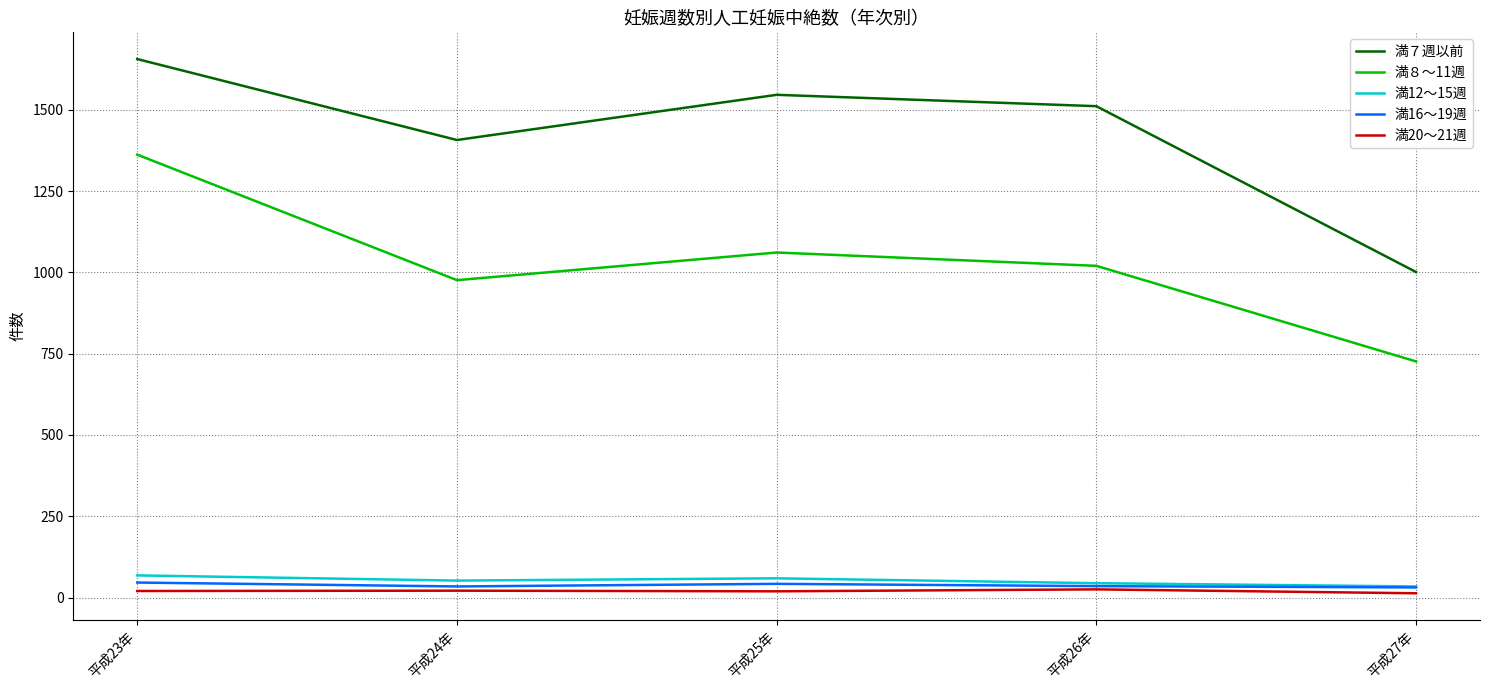

At which category is the sum across all series the highest?

平成23年